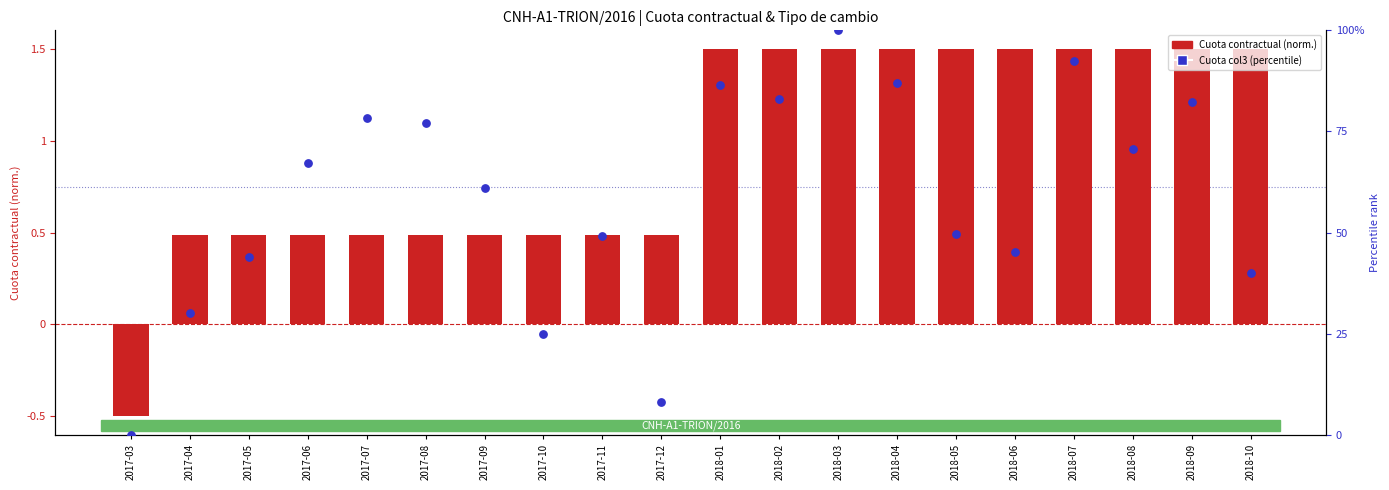

At which category is the sum across all series the highest?

2018-03